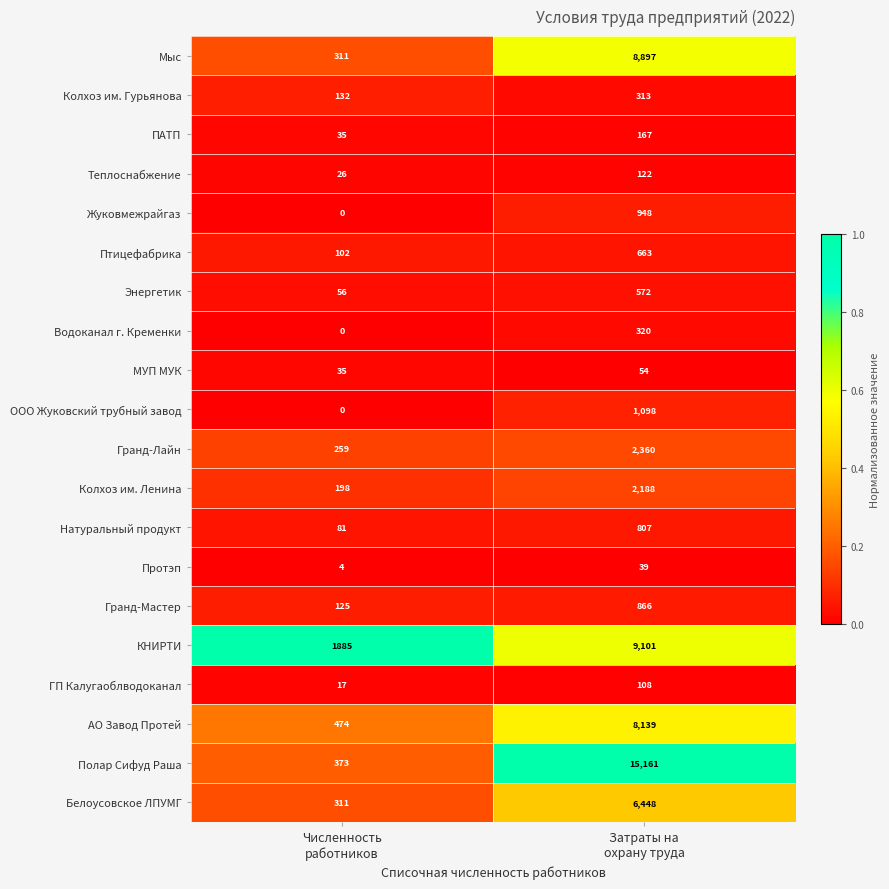

What is the highest value of the Натуральный продукт series?

807